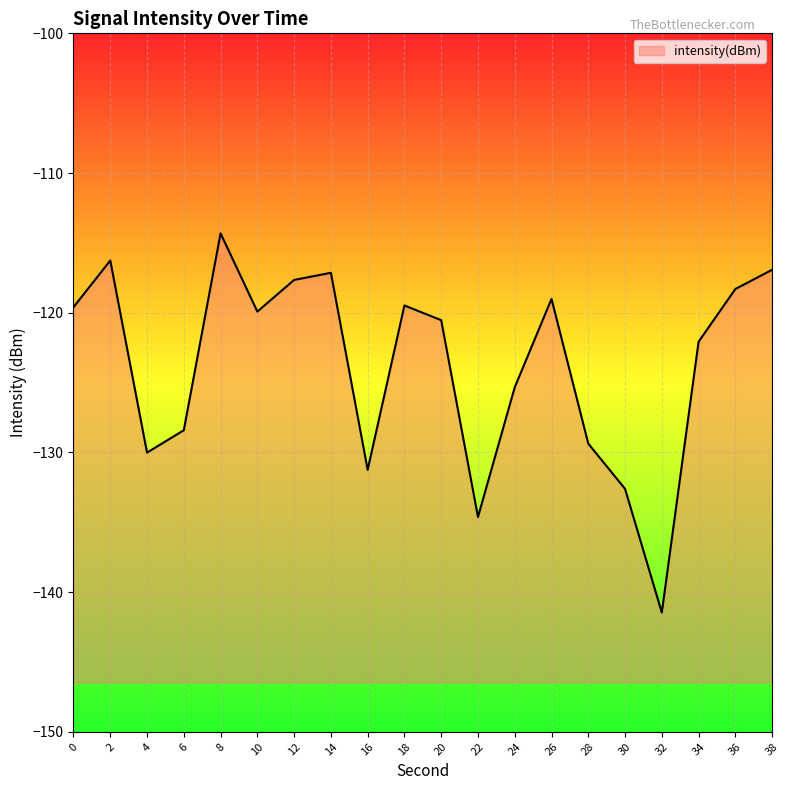

Is it true that the value at 14 is -117.1?

True